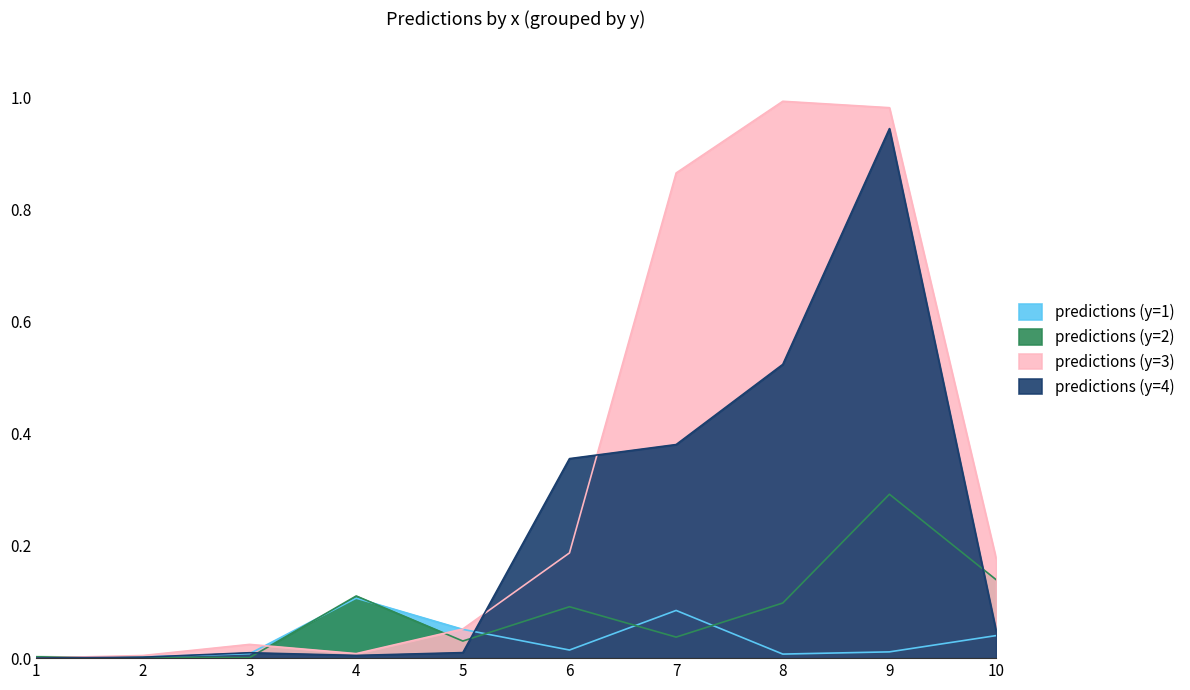

How many series are shown in this chart?

4